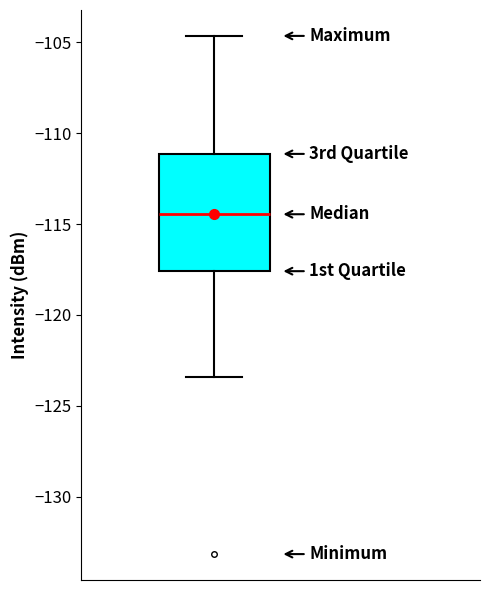

Read this box plot against the y-axis: the position of the median line, the range covered by the box, and the ends of both whiskers. The values are not printed on the chart, so give them approximately, as read against the axis.

median -114.5, box -117.5 to -111.0, whiskers -123.5 to -104.5